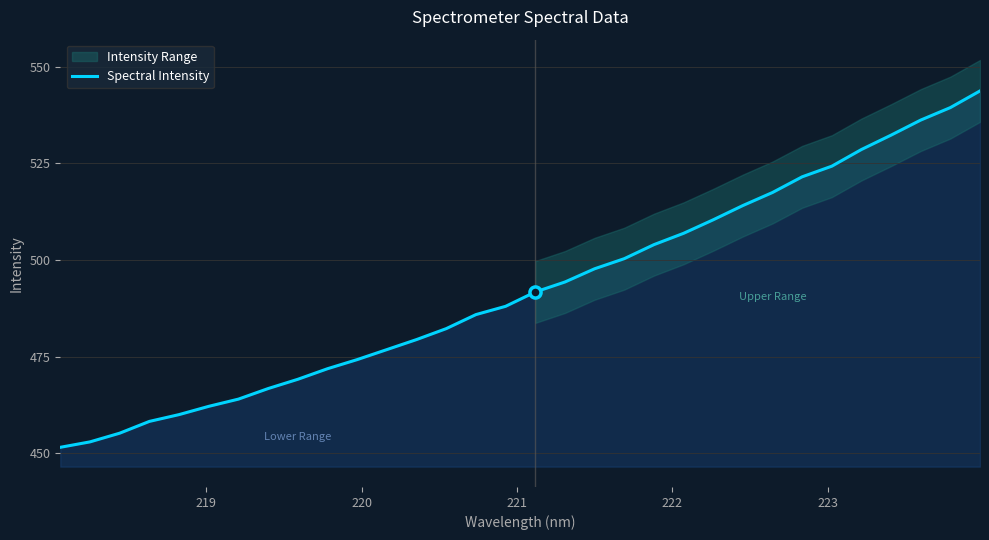

Is this an area chart (filled region under the line)?

No